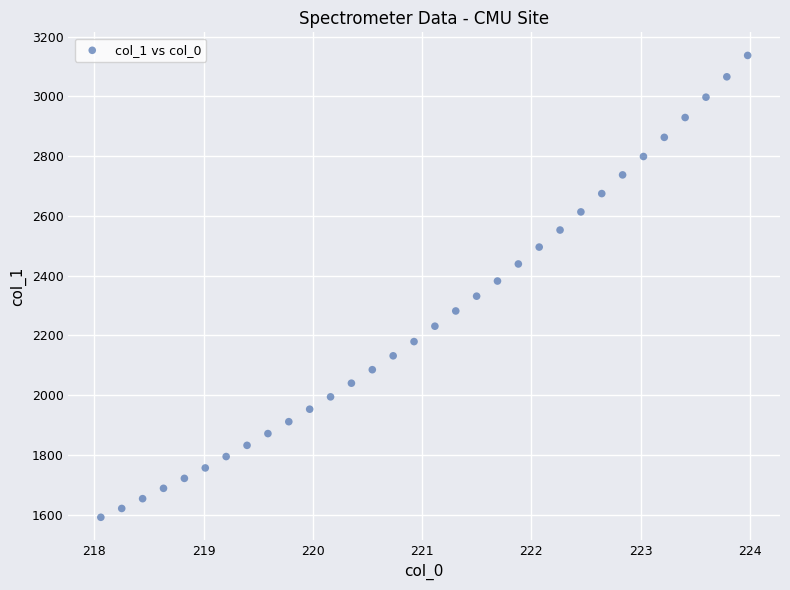

What is the range of X values (max minus min)?

5.9